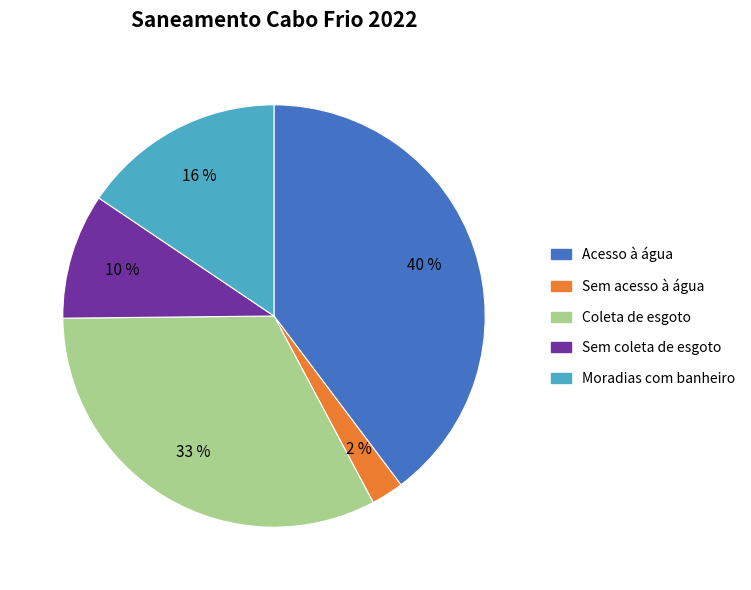

True or false: Coleta de esgoto accounts for 43% of the total.

False